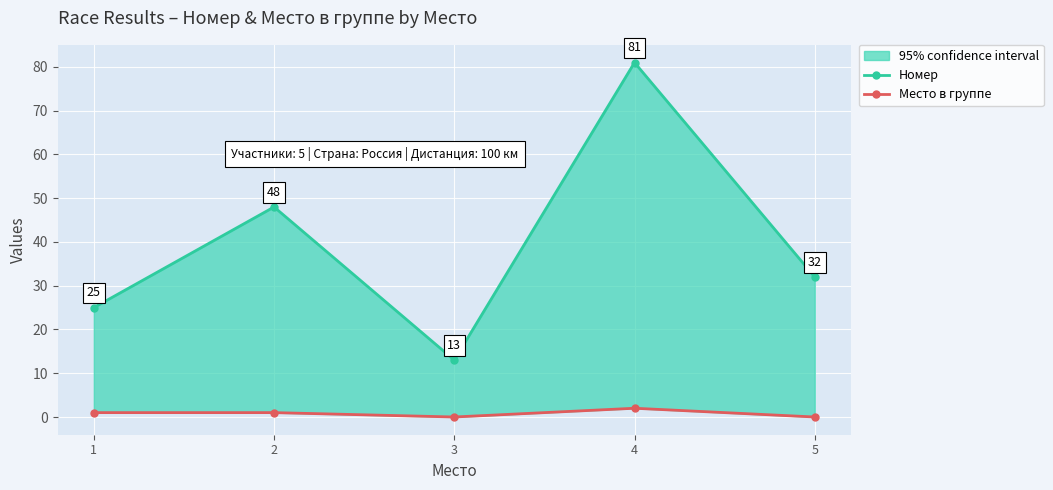

What are all the series names shown in the legend?

Номер, Место в группе